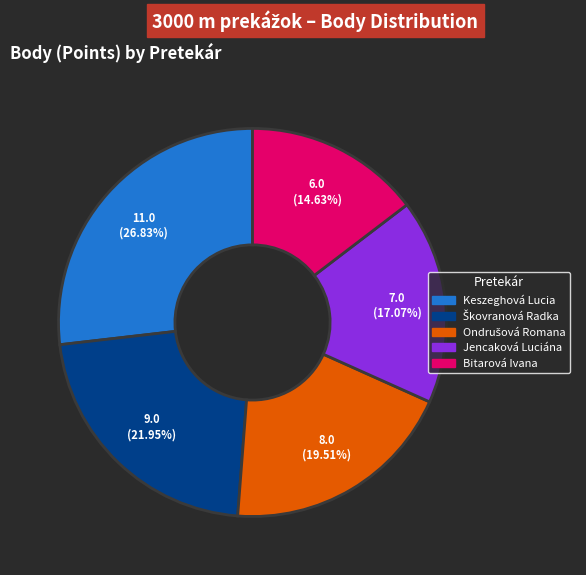

To the nearest percent, what portion does Keszeghová Lucia represent?

27%